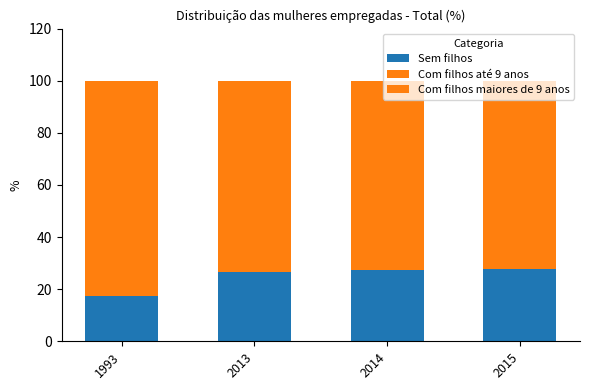

Does the chart contain any negative values?

No